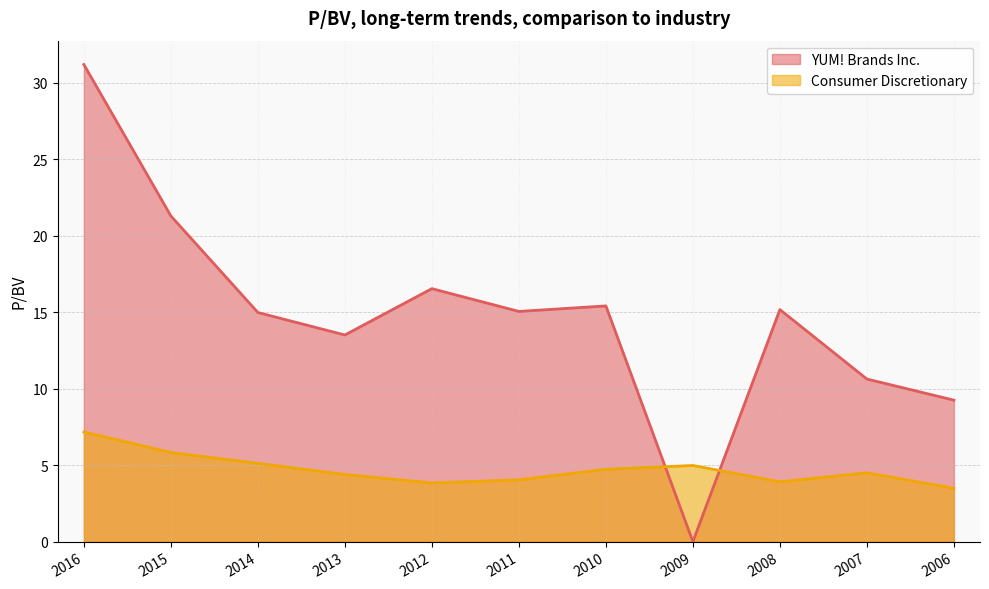

How many categories are shown in the chart?

11